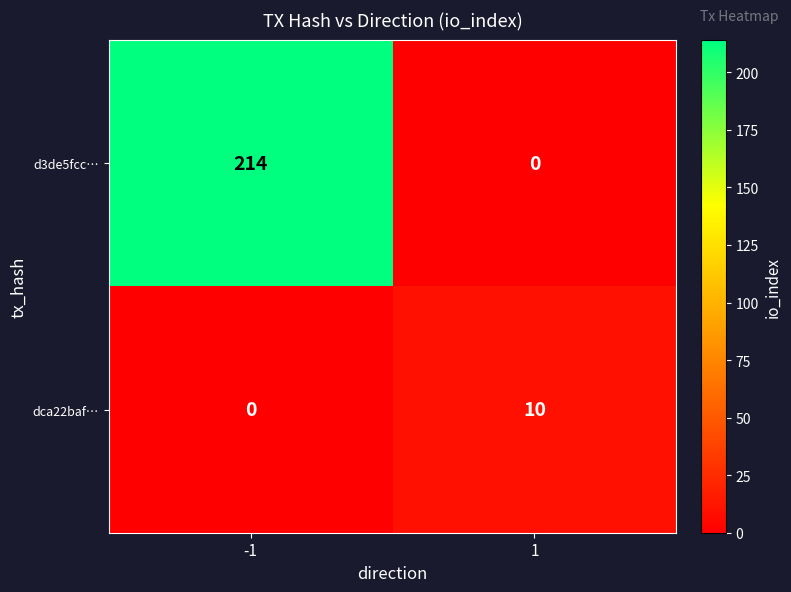

Reading left to right, what are all the values shown in this chart?

d3de5fcc…: -1=214	1=0
dca22baf…: -1=0	1=10